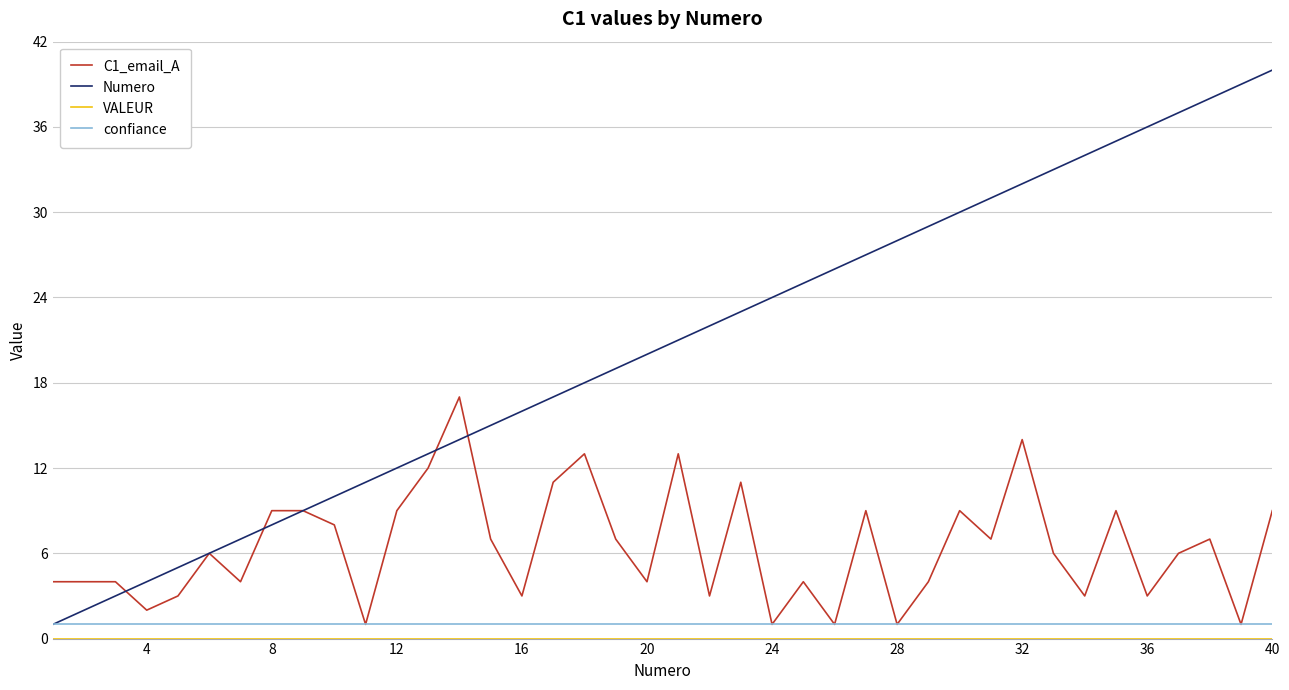

Which series has the largest range (max minus min)?

Numero